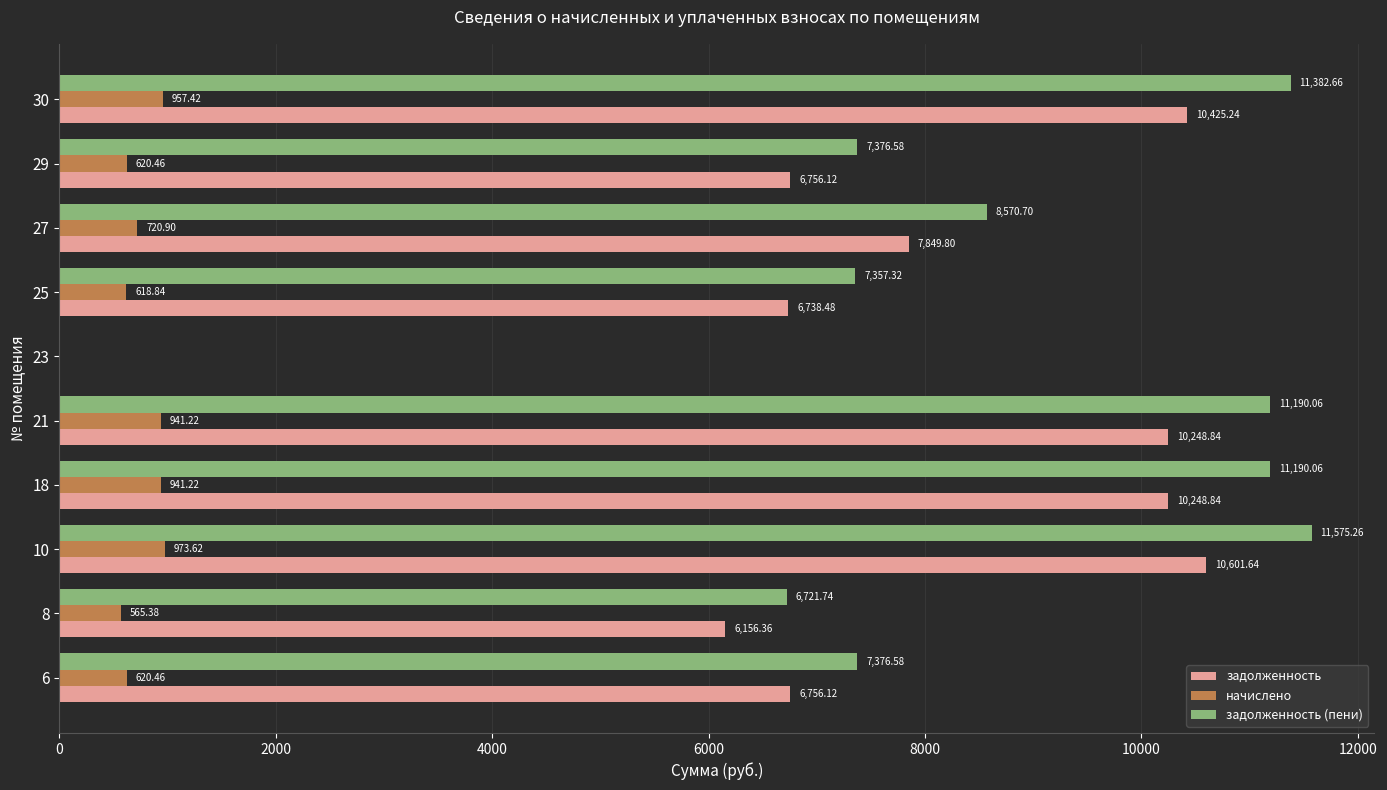

What is the sum of all начислено values?

6959.5